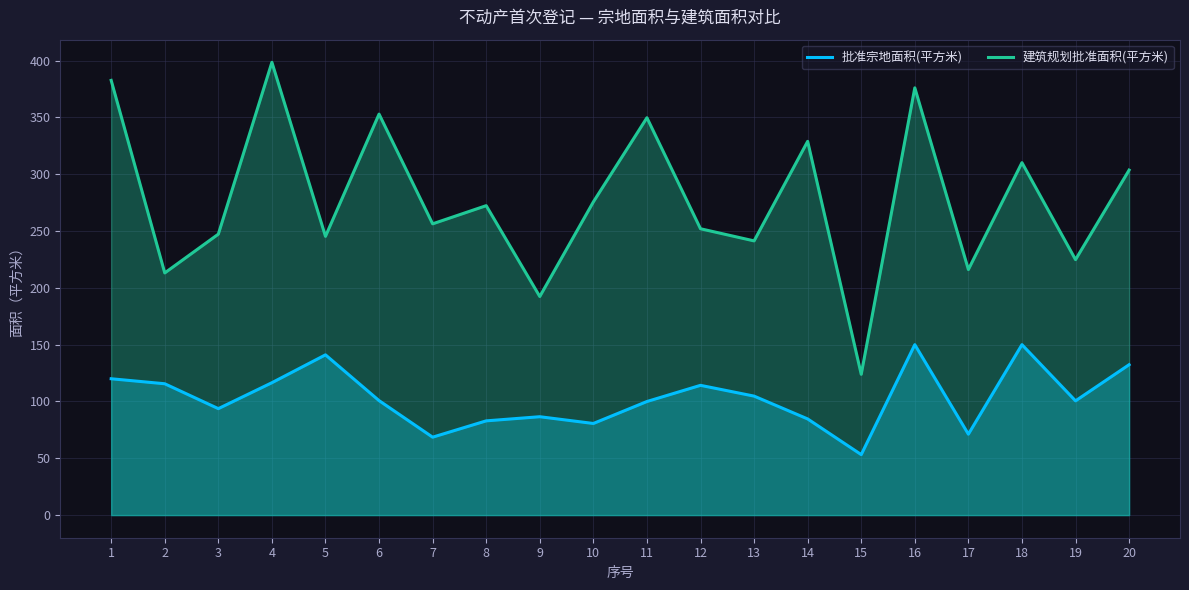

List the series in order of their overall mean, highest first.

建筑规划批准面积(平方米), 批准宗地面积(平方米)